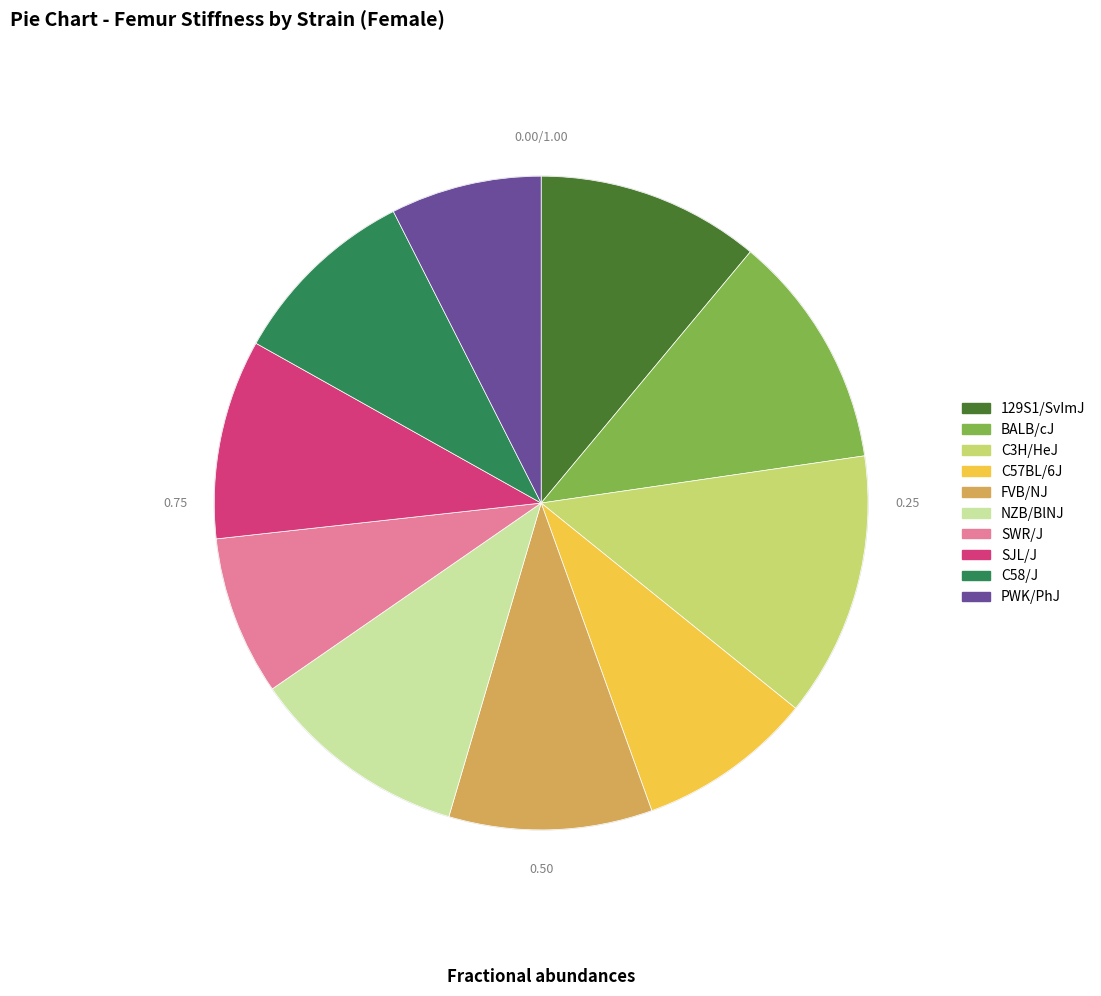

Which category has the biggest portion of the pie?

C3H/HeJ